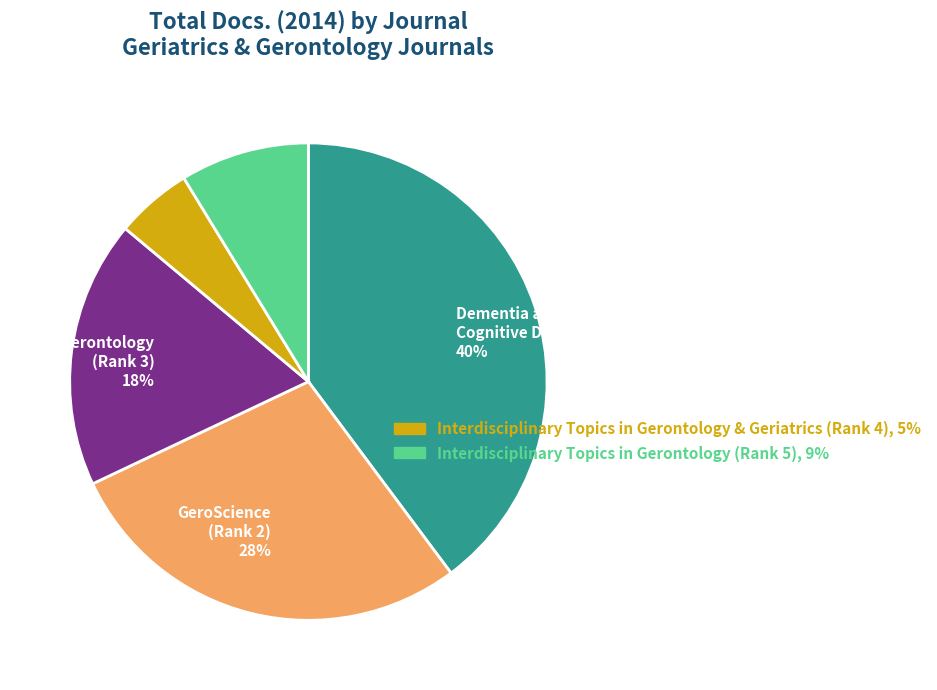

Is there any slice that represents more than half of the pie?

No